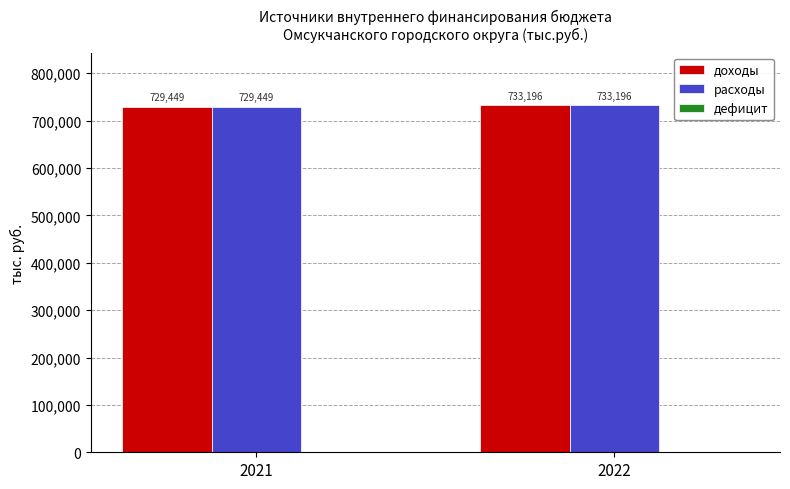

Rank the categories by расходы value from lowest to highest.

2021, 2022